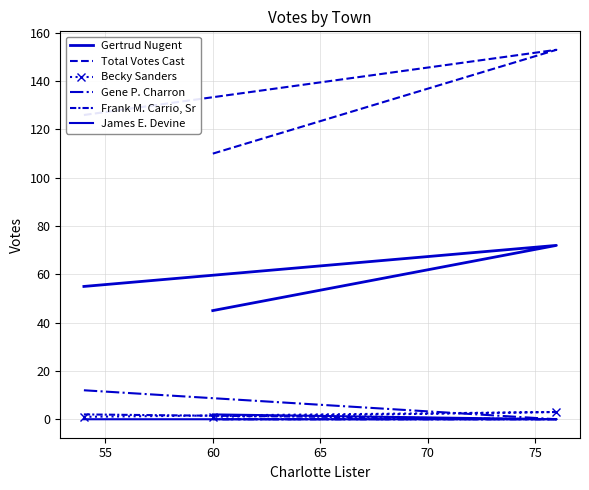

Is this an area chart (filled region under the line)?

No